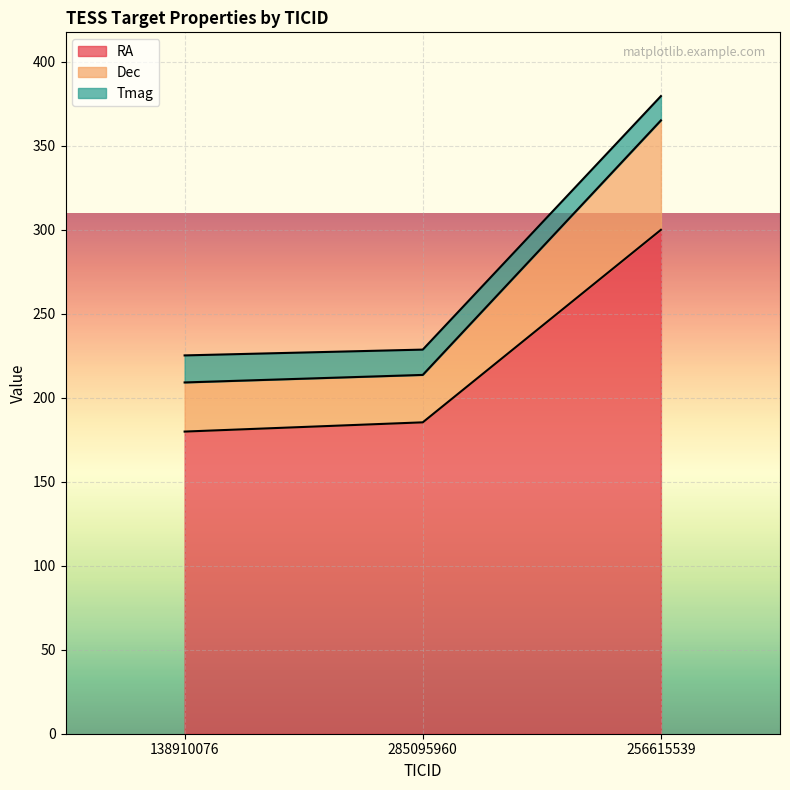

Which category has the highest value in the RA series?

256615539